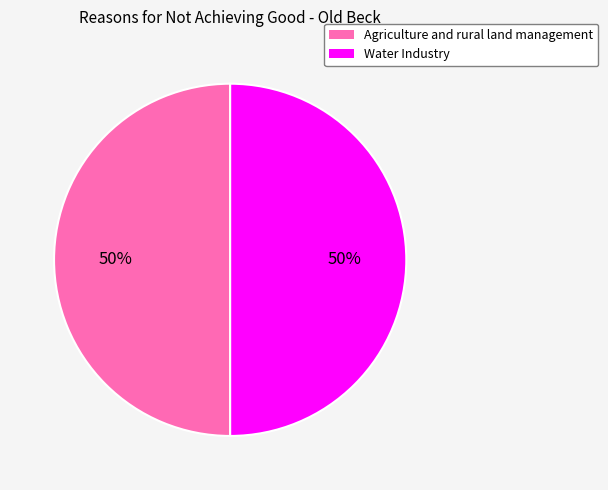

Combined, do Water Industry and Agriculture and rural land management account for over 50%?

Yes